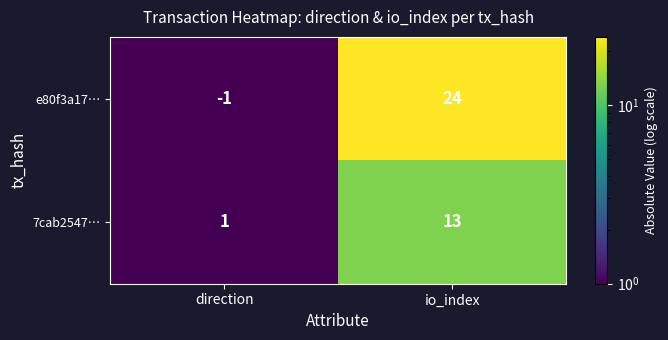

Reading right to left, what are all the values shown in this chart?

e80f3a17…: 24	-1
7cab2547…: 13	1